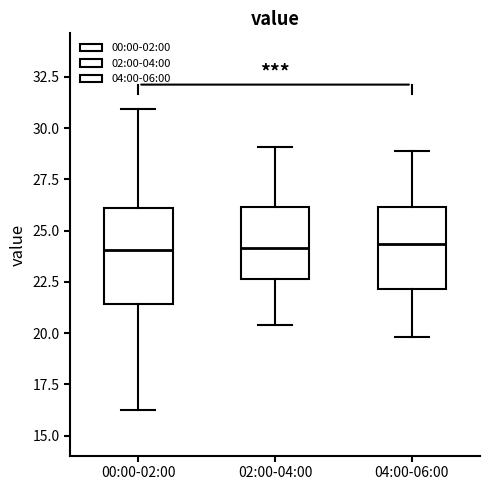

Where does the median line of the box for 04:00-06:00 sit on the y-axis? The values are not printed on the chart, so give them approximately, as read against the axis.

24.5